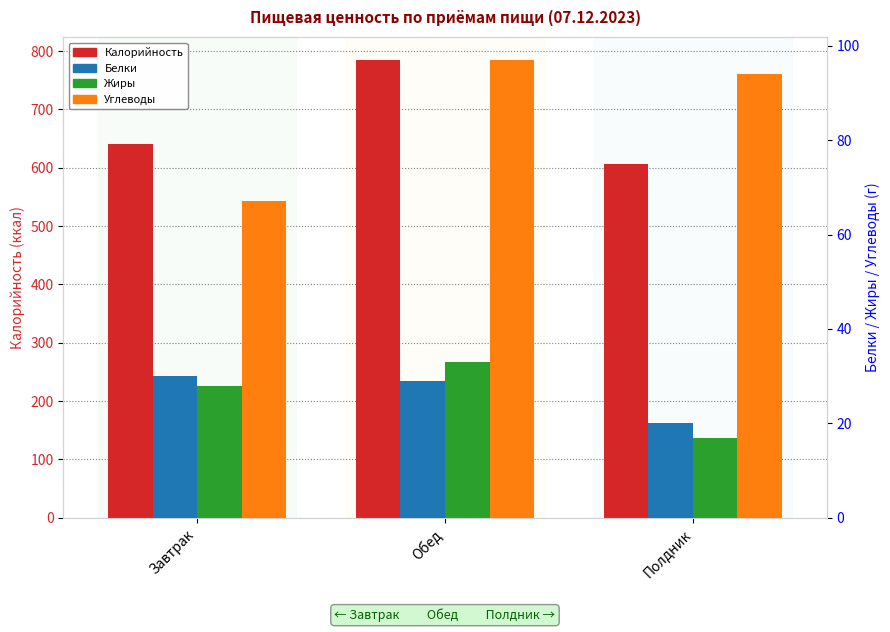

What is the difference between the Белки values at Полдник and Завтрак?

10